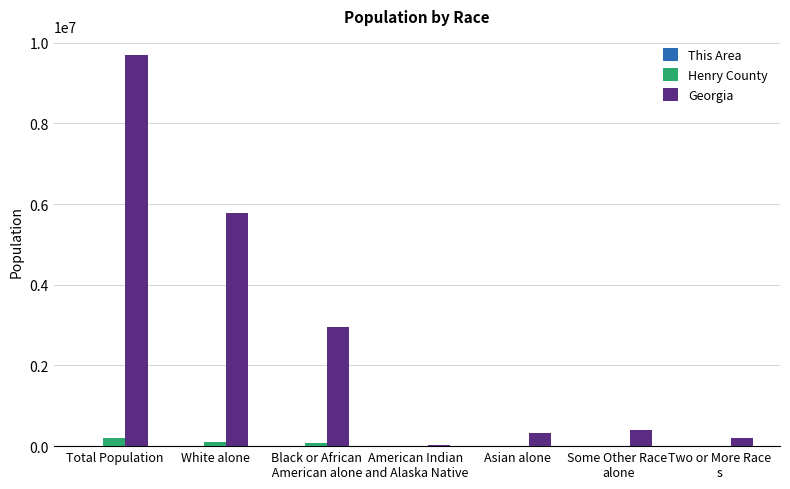

At which label does Georgia reach its peak?

Total Population